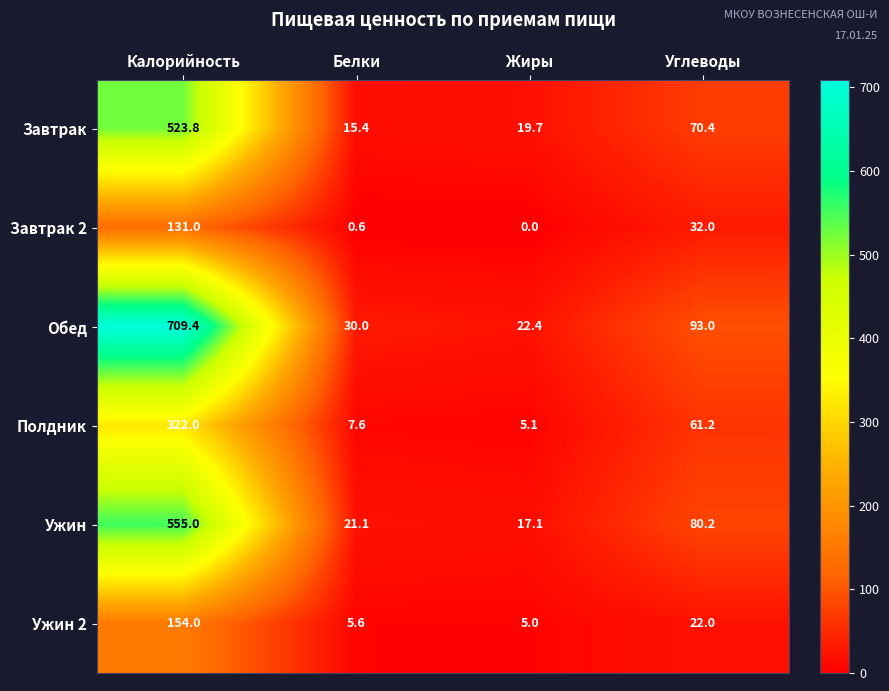

At which category is the sum across all series the highest?

Калорийность